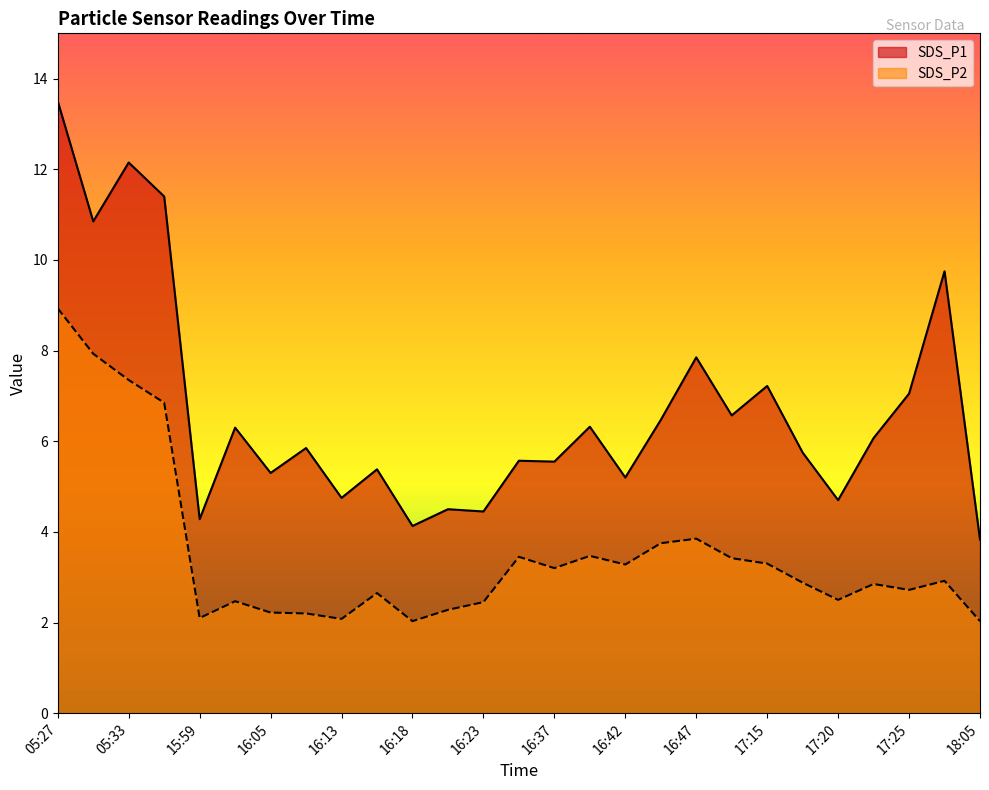

Does the chart have visible grid lines?

No